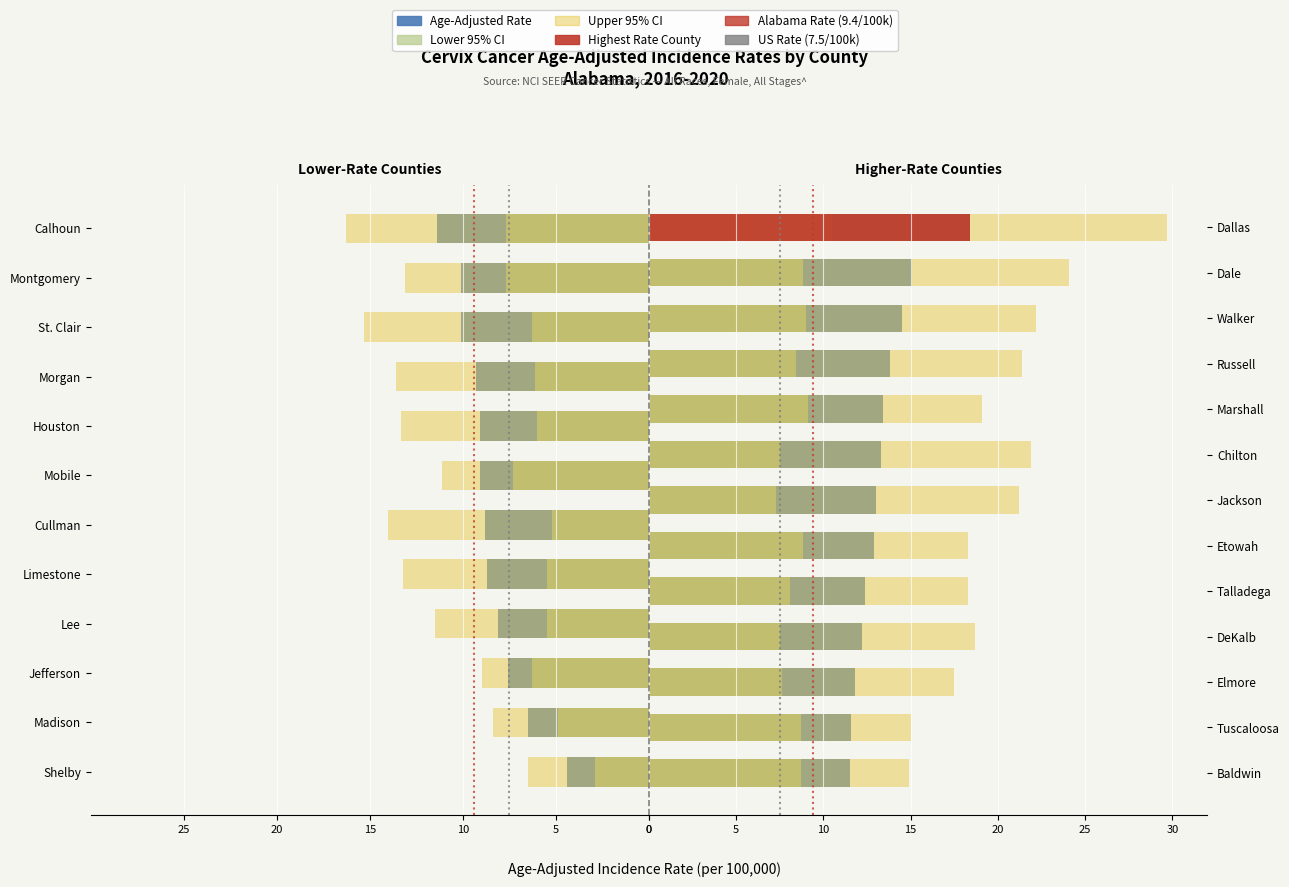

What is the difference between the second highest and minimum values in the Upper CI series?

17.6